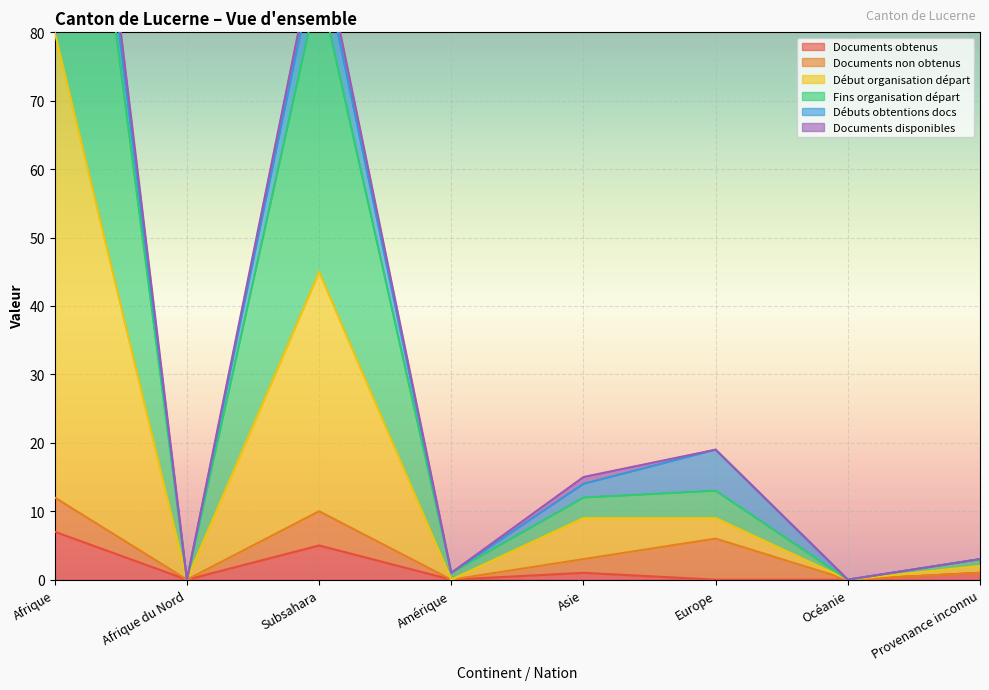

What is the difference between the Documents obtenus values at Subsahara and Provenance inconnu?

4